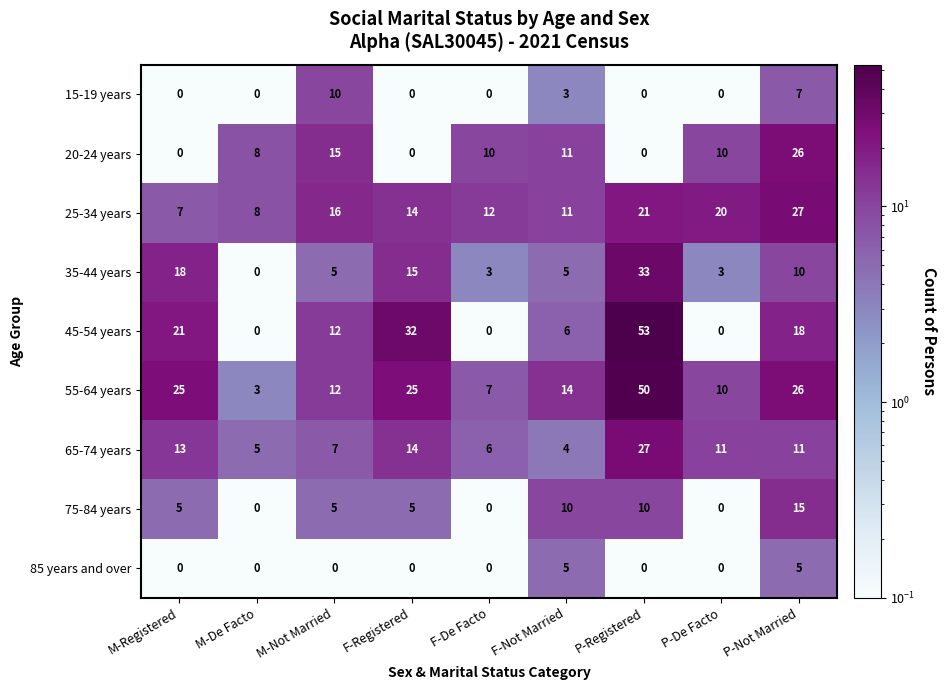

Count the number of data series in this chart.

9